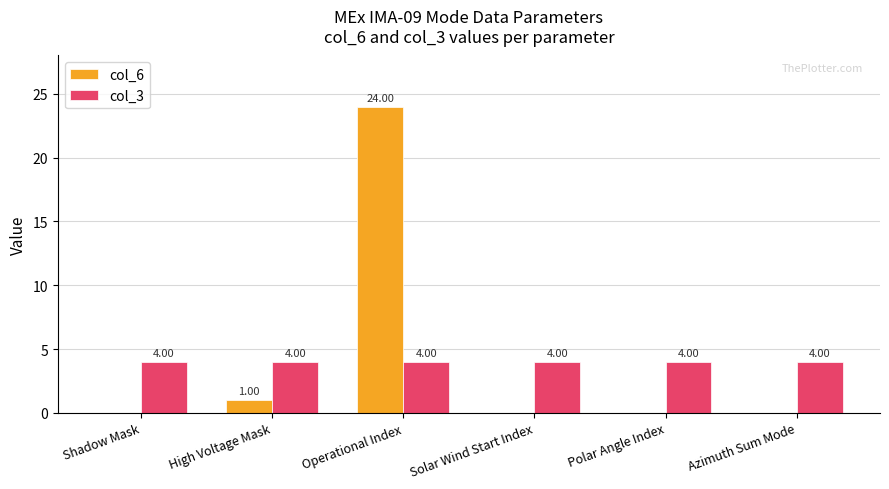

At which category is the sum across all series the highest?

Operational Index